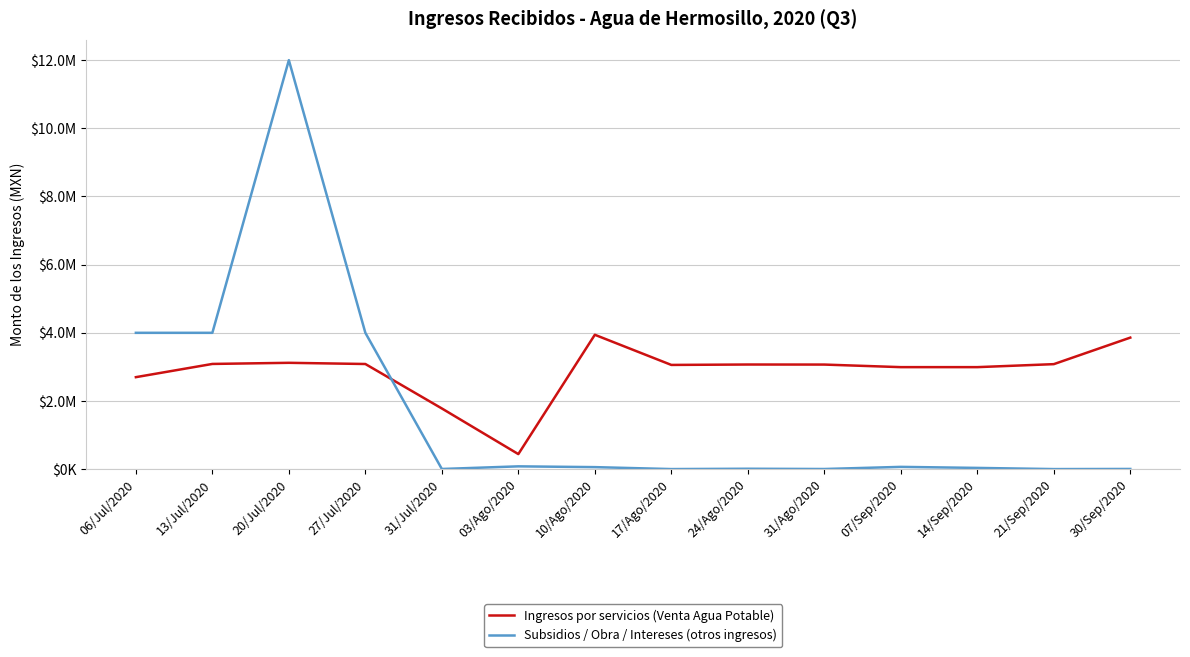

Reading left to right, transcribe all the data shown in this chart.

Ingresos por servicios (Venta Agua Potable): 2698835.2	3086770.3	3119759.9	3084933.7	1780436.8	441435.3	3942184.4	3057789.0	3069746.4	3068271.6	2992822.5	2992800.1	3080631.9	3858988.8
Subsidios / Obra / Intereses (otros ingresos): 4000000.0	4000000.0	12000000.0	4000000.0	4519.0	81860.9	59063.1	1940.7	11204.1	3731.0	66449.9	36074.0	1602.3	5242.9